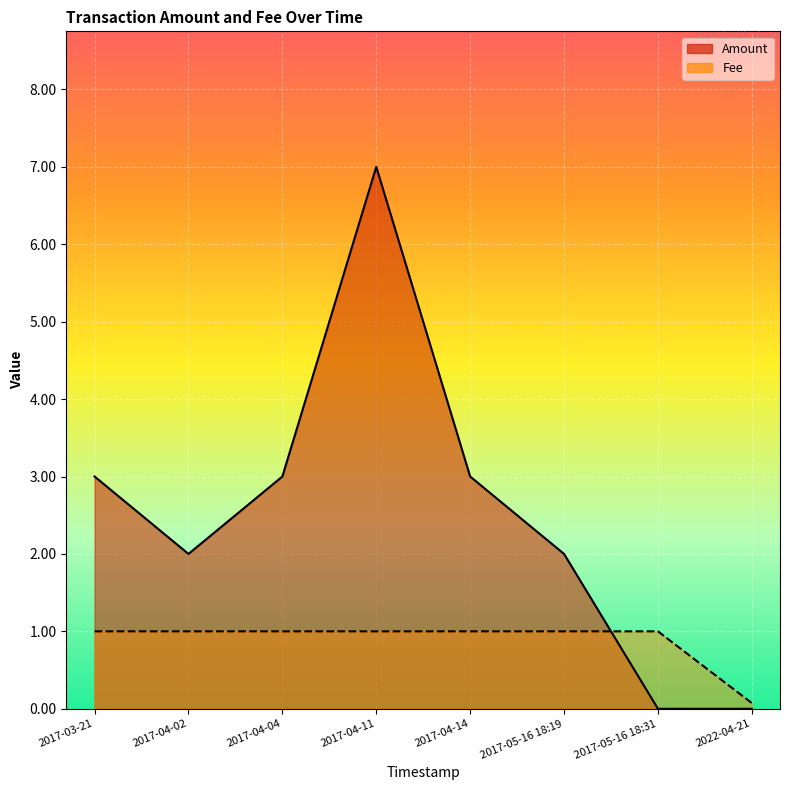

How many interior local peaks does the Fee series have?

1